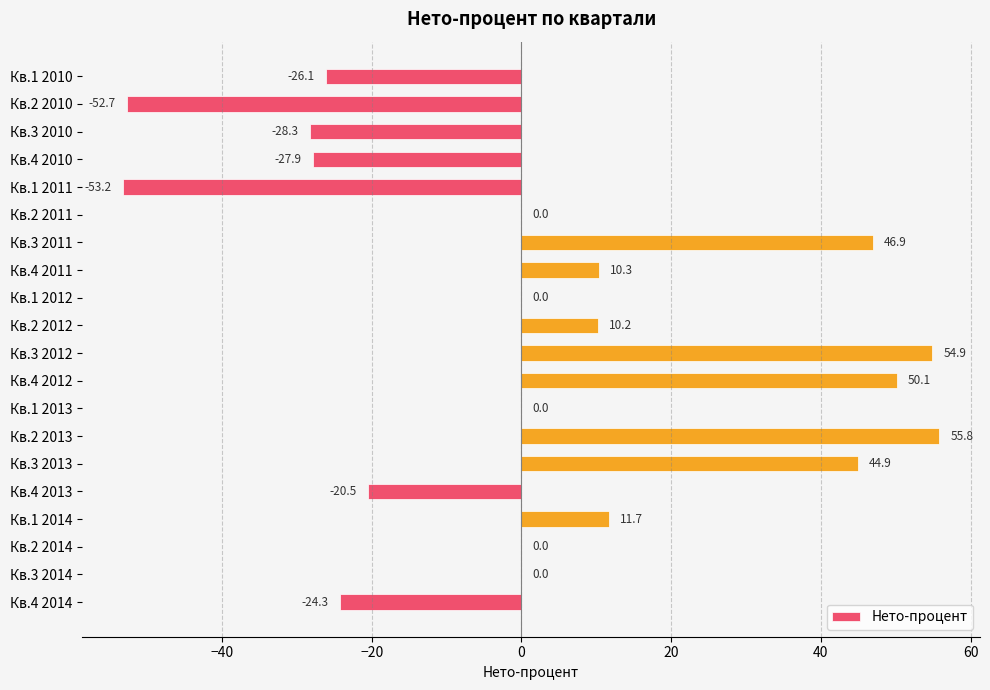

The value at Кв.4 2011 is 10.3. True or false?

True